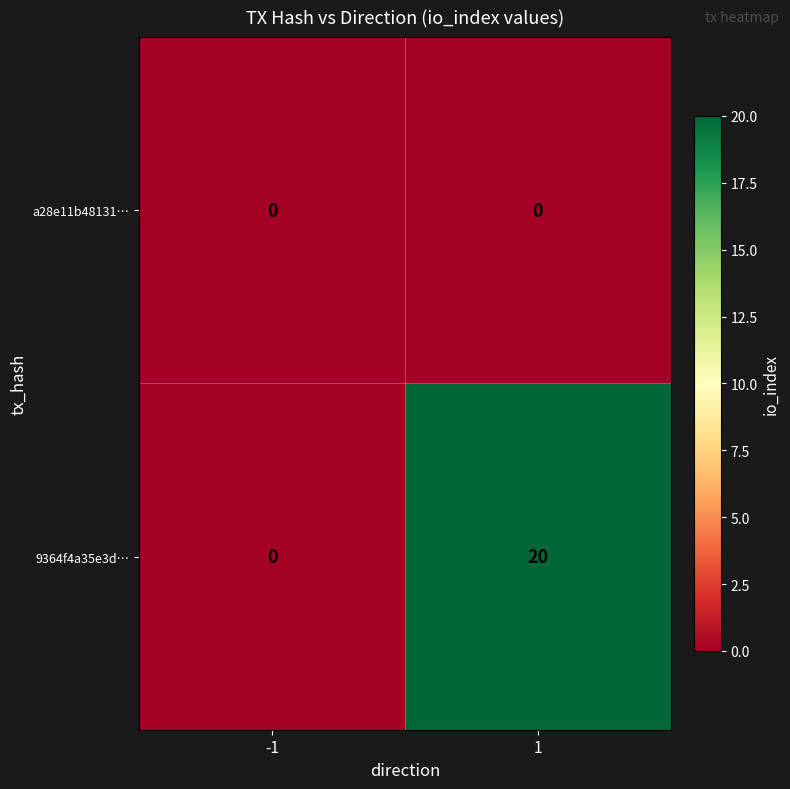

Rank the series by their average value, from lowest to highest.

a28e11b48131…, 9364f4a35e3d…